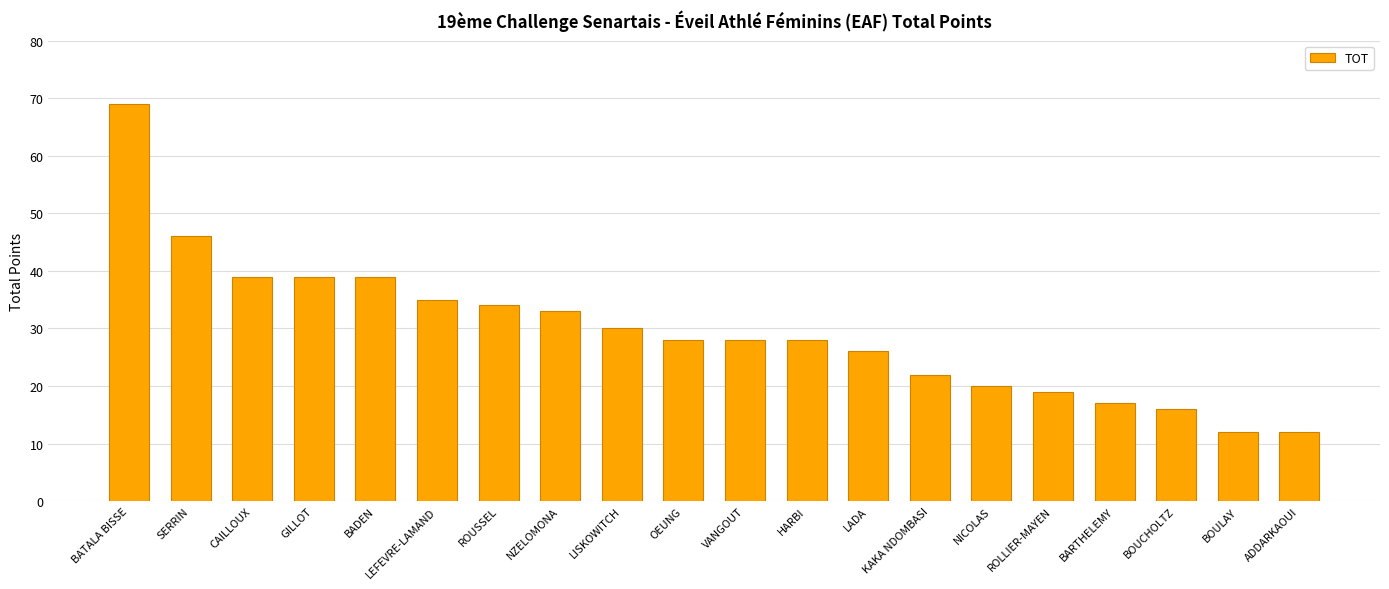

What is the smallest value displayed?

12